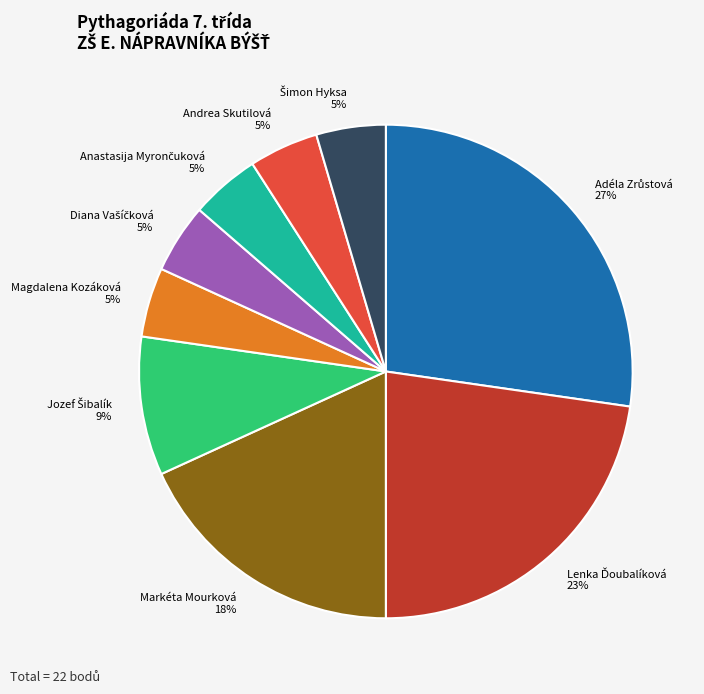

To the nearest percent, what is the average slice percentage?

11%